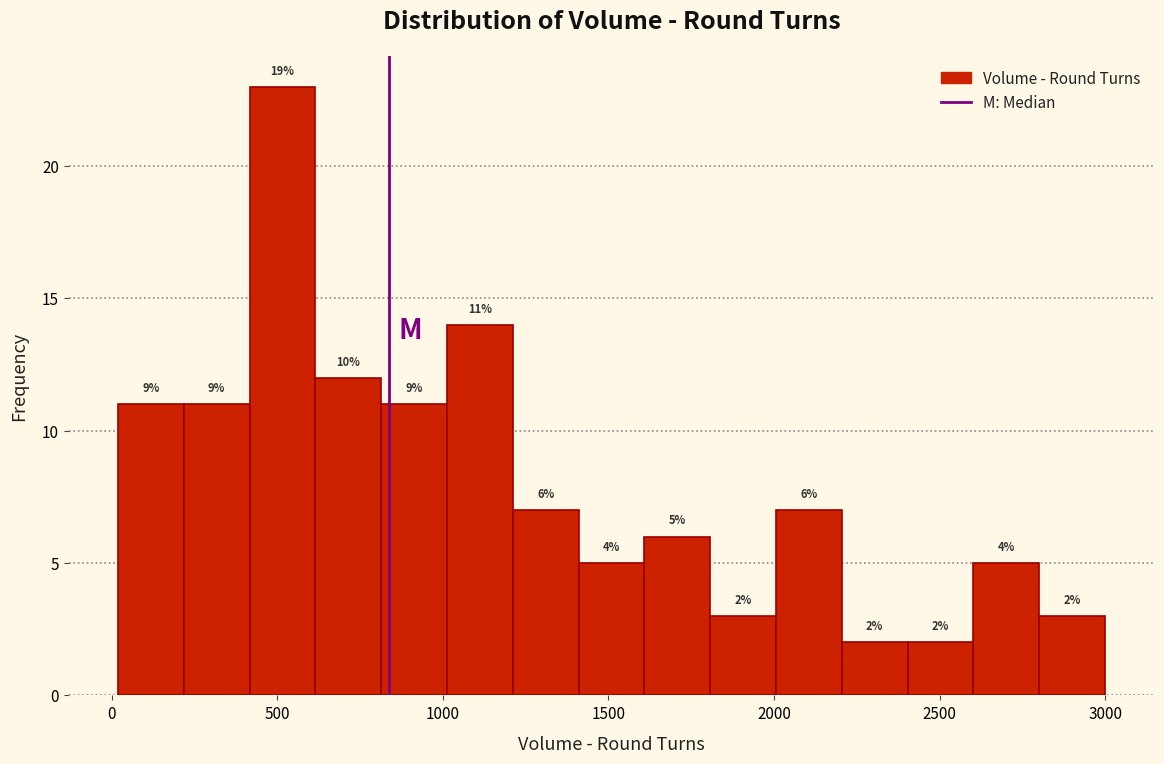

Around what value on the x-axis is the tallest bar? Give the approximate position of its centre, as read against the axis.

500